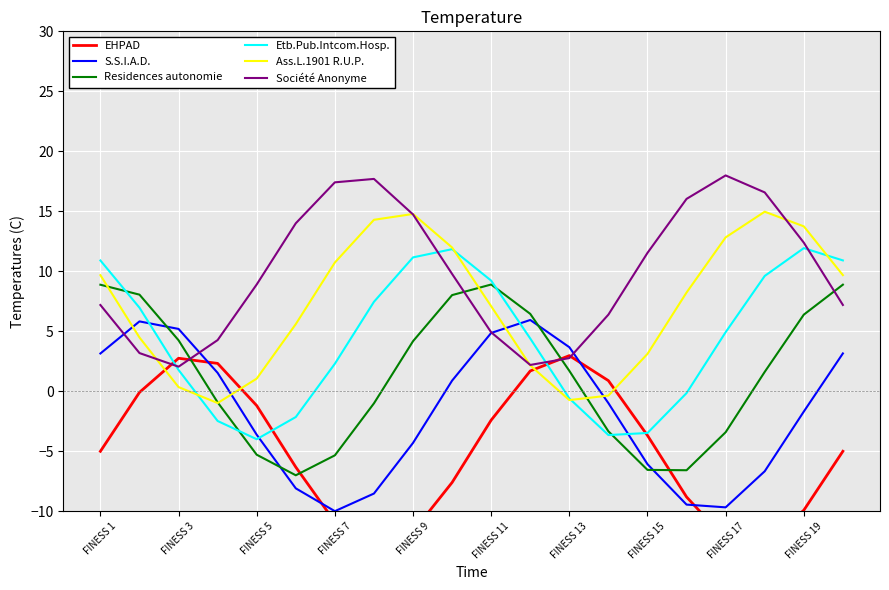

The value of Residences autonomie at FINESS 11 is 4.1. True or false?

False